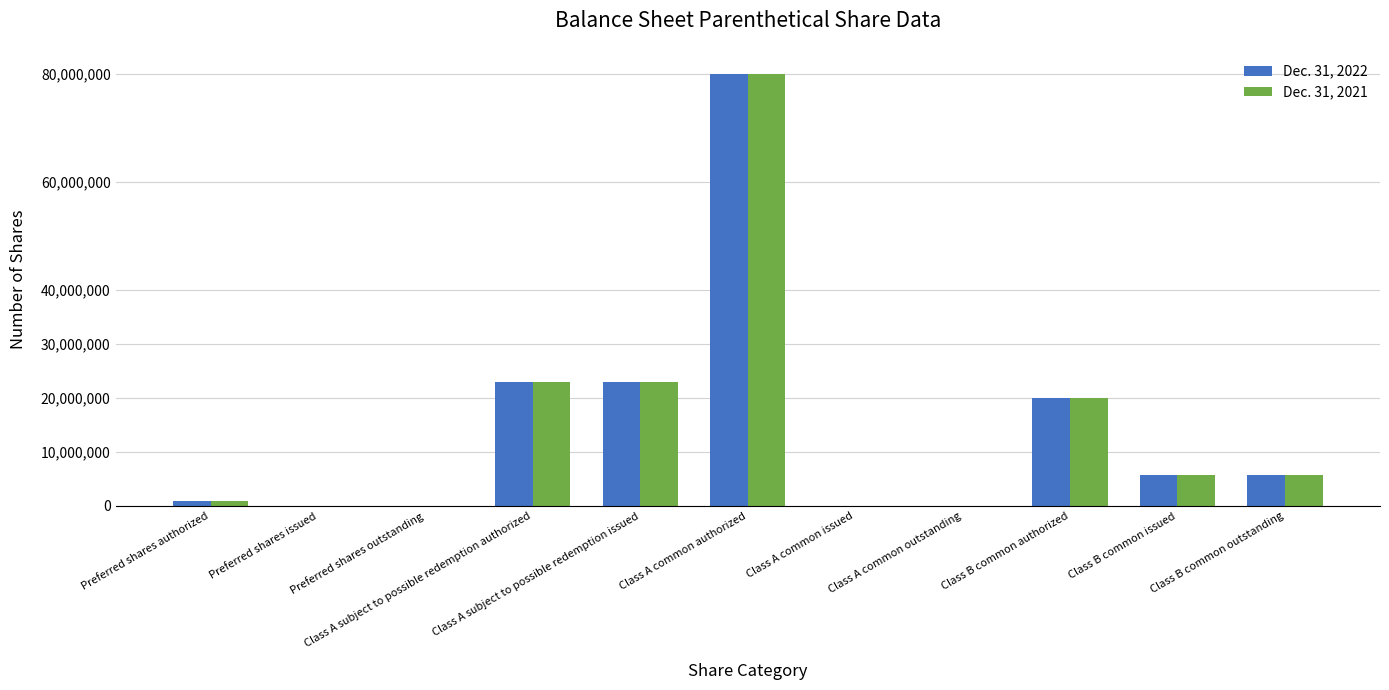

At which category does the chart reach its peak across all series?

Class A common authorized